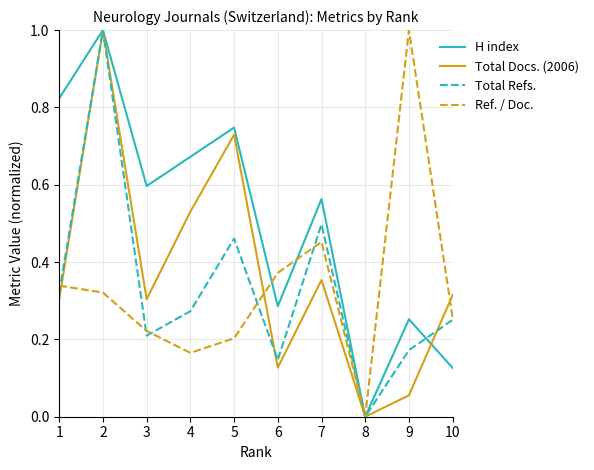

True or false: Ref. / Doc. has more than 2 interior local peaks.

False